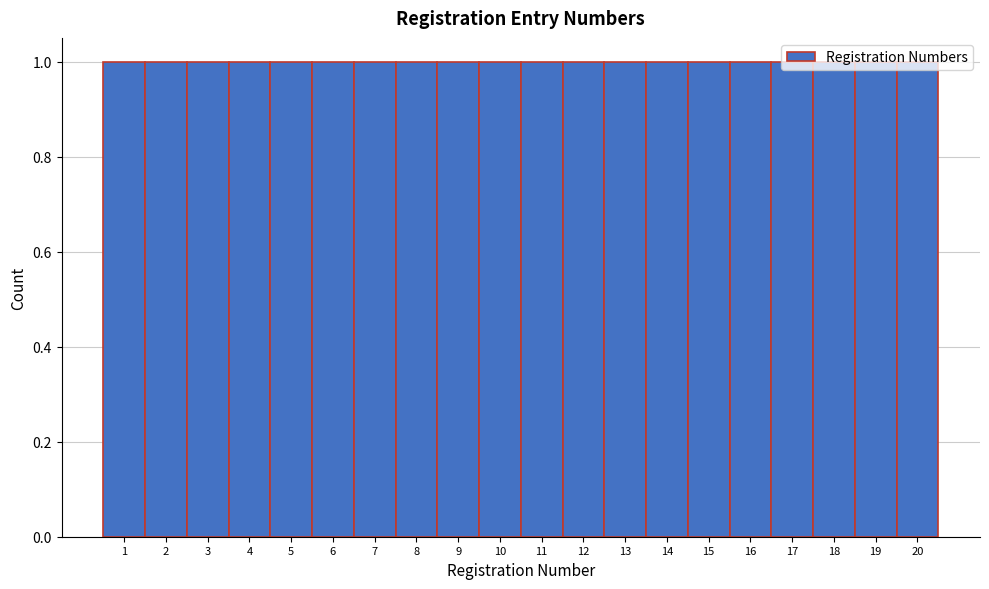

Reading left to right, transcribe this chart: for each bar, give the range it covers on the x-axis and its height. The values are not printed on the chart, so give them approximately, as read against the axis.

0.5 to 1.5: 1
1.5 to 2.5: 1
2.5 to 3.5: 1
3.5 to 4.5: 1
4.5 to 5.5: 1
5.5 to 6.5: 1
6.5 to 7.5: 1
7.5 to 8.5: 1
8.5 to 9.5: 1
9.5 to 10.5: 1
10.5 to 11.5: 1
11.5 to 12.5: 1
12.5 to 13.5: 1
13.5 to 14.5: 1
14.5 to 15.5: 1
15.5 to 16.5: 1
16.5 to 17.5: 1
17.5 to 18.5: 1
18.5 to 19.5: 1
19.5 to 20.5: 1